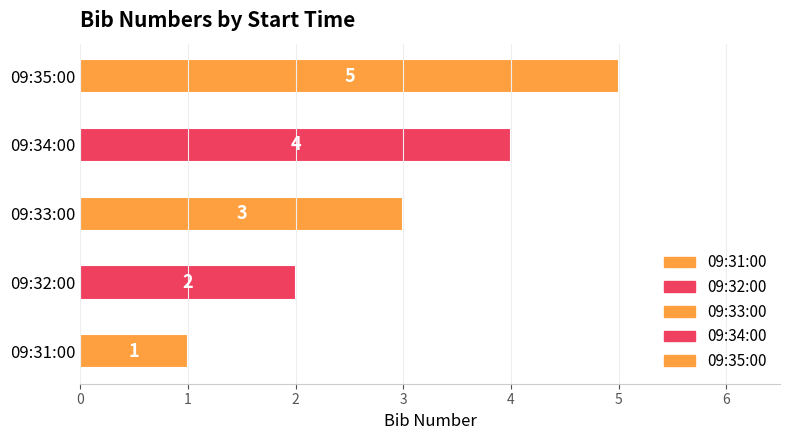

What is the sum of all values?

15